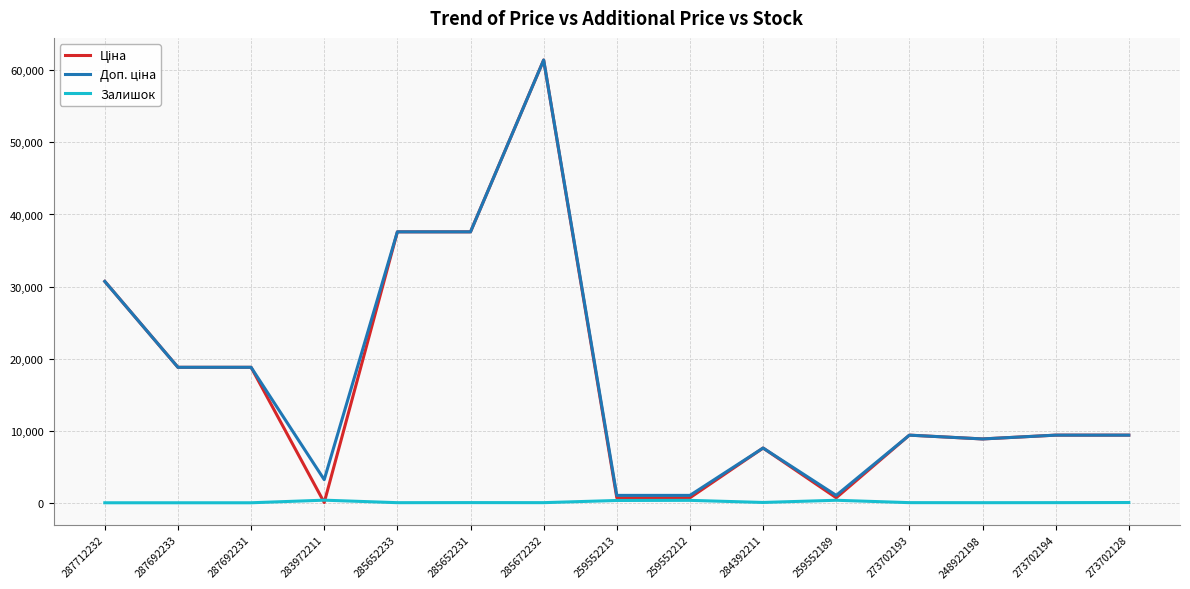

At which category does the chart reach its peak across all series?

285672232